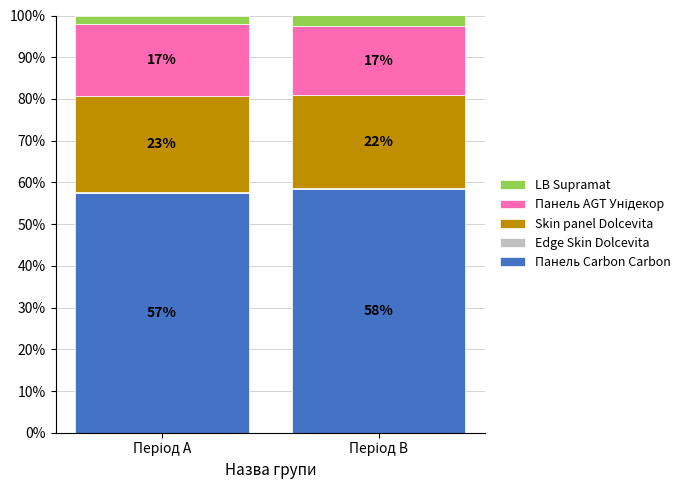

What is the difference between the Skin panel Dolcevita values at Період B and Період A?

0.8